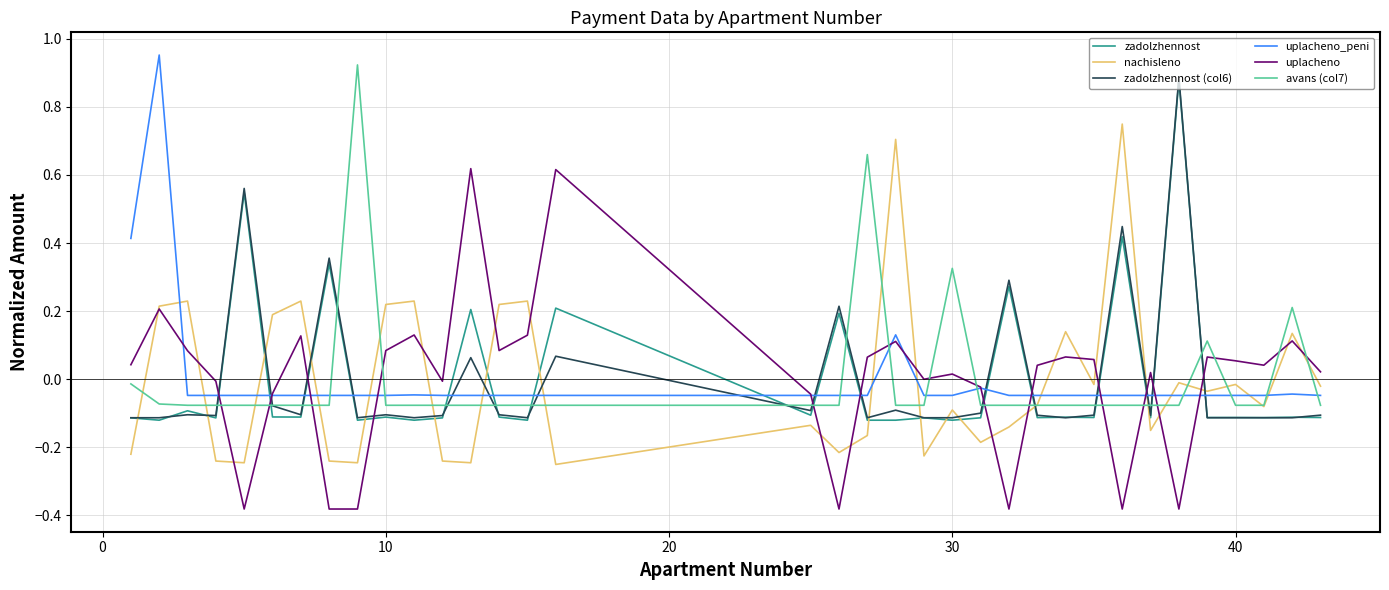

True or false: zadolzhennost and uplacheno_peni cross at least once.

True